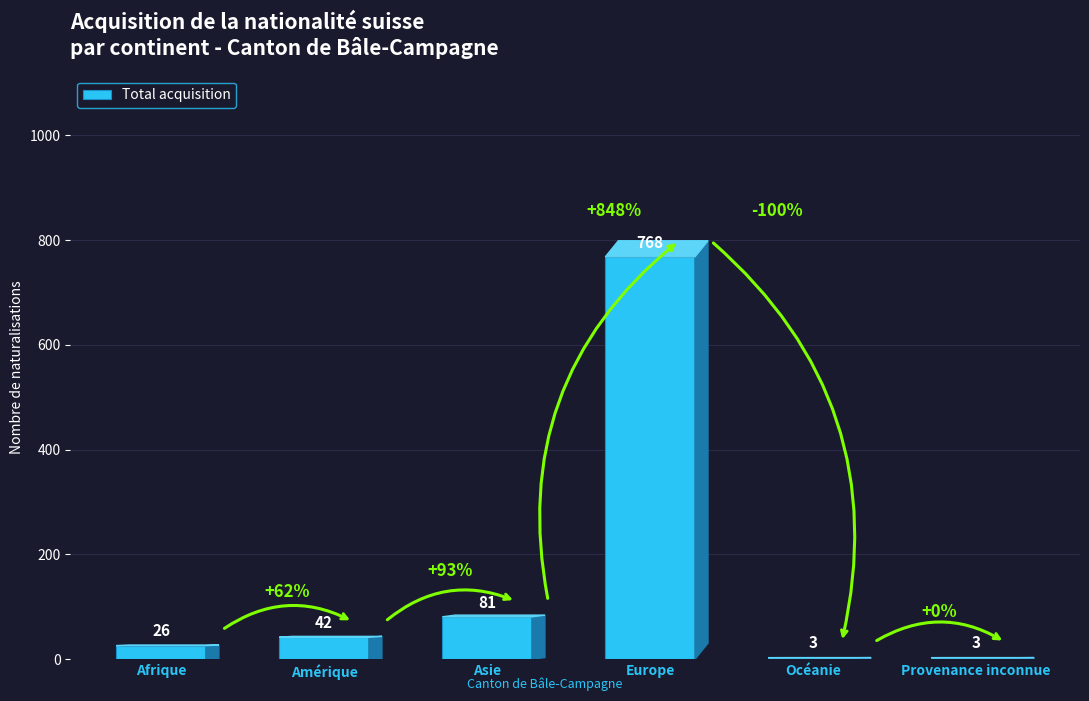

Reading left to right, transcribe all the data shown in this chart.

Afrique=26	Amérique=42	Asie=81	Europe=768	Océanie=3	Provenance inconnue=3